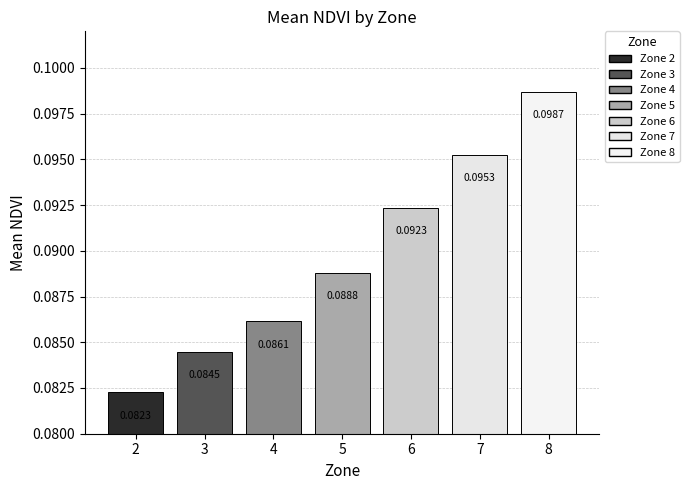

How many bars are there in total?

7